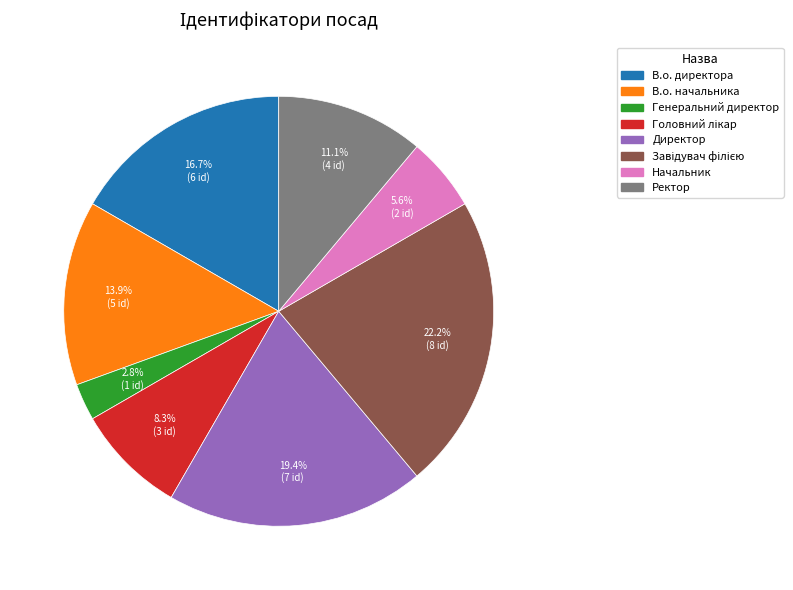

Is there a majority slice in this chart?

No